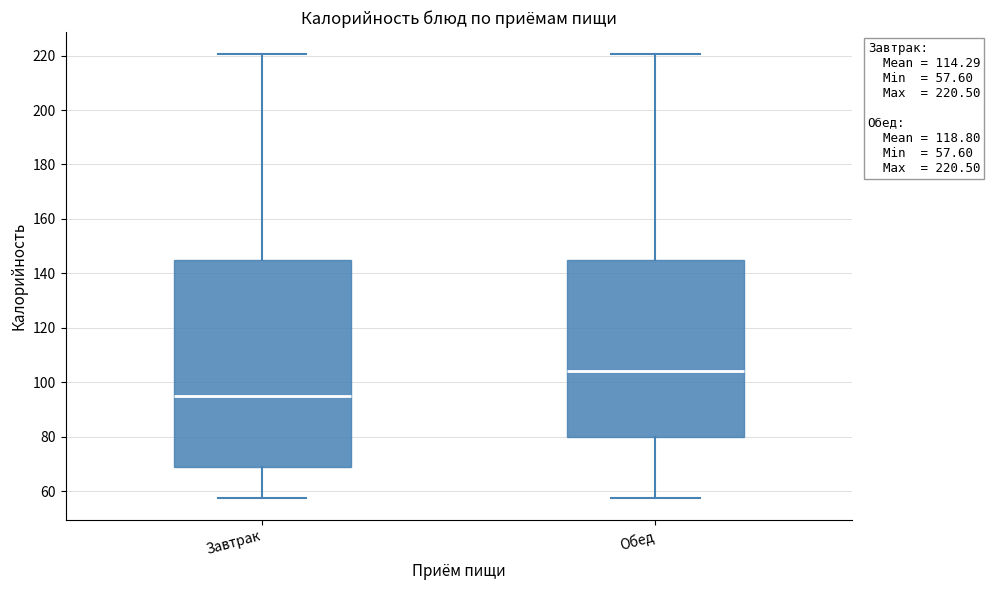

Which box has the lowest median line?

Завтрак